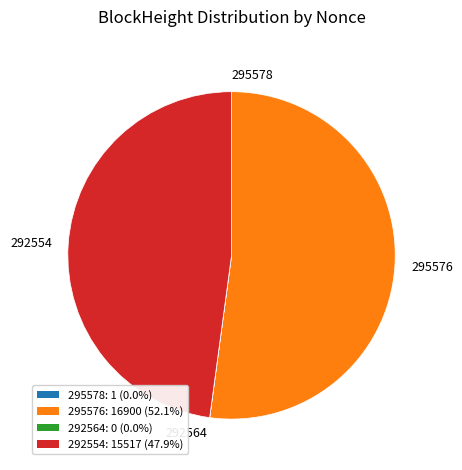

Which category accounts for the majority?

295576